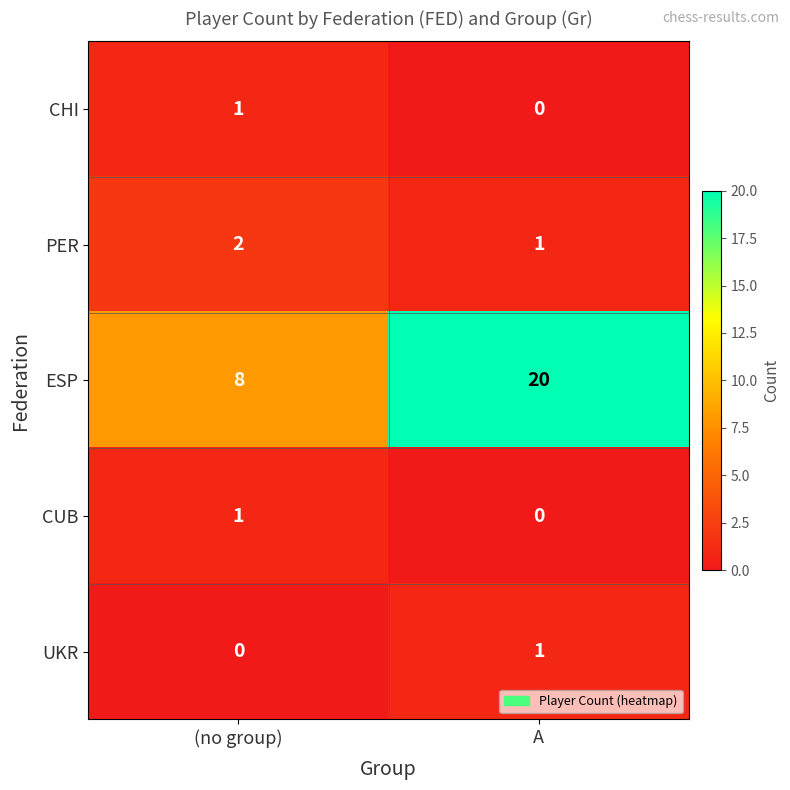

Reading left to right, list all the values displayed in this chart.

CHI: 1	0
PER: 2	1
ESP: 8	20
CUB: 1	0
UKR: 0	1